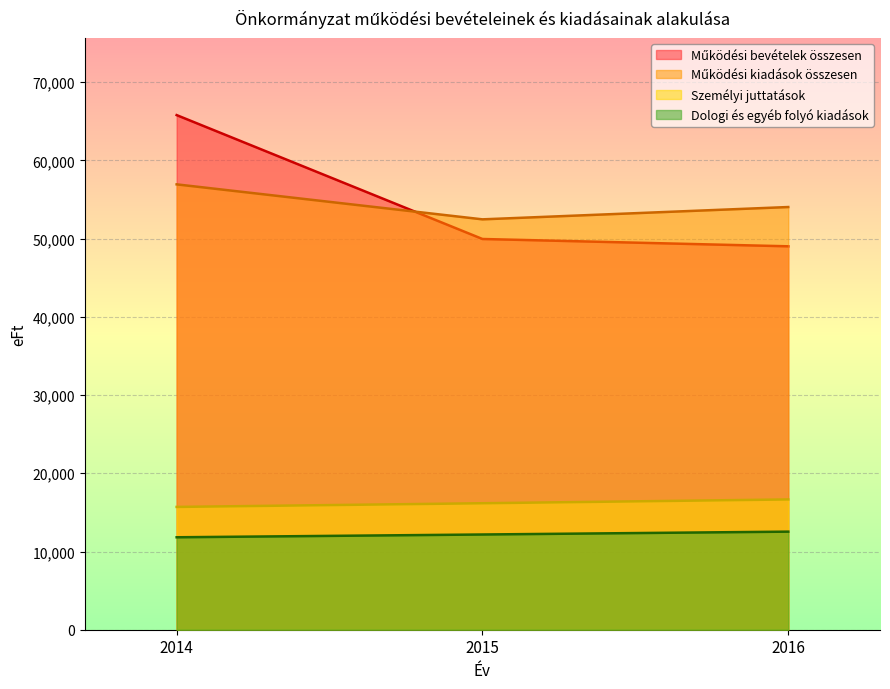

What is the spread (max minus min) of values at 2016?

41502.4